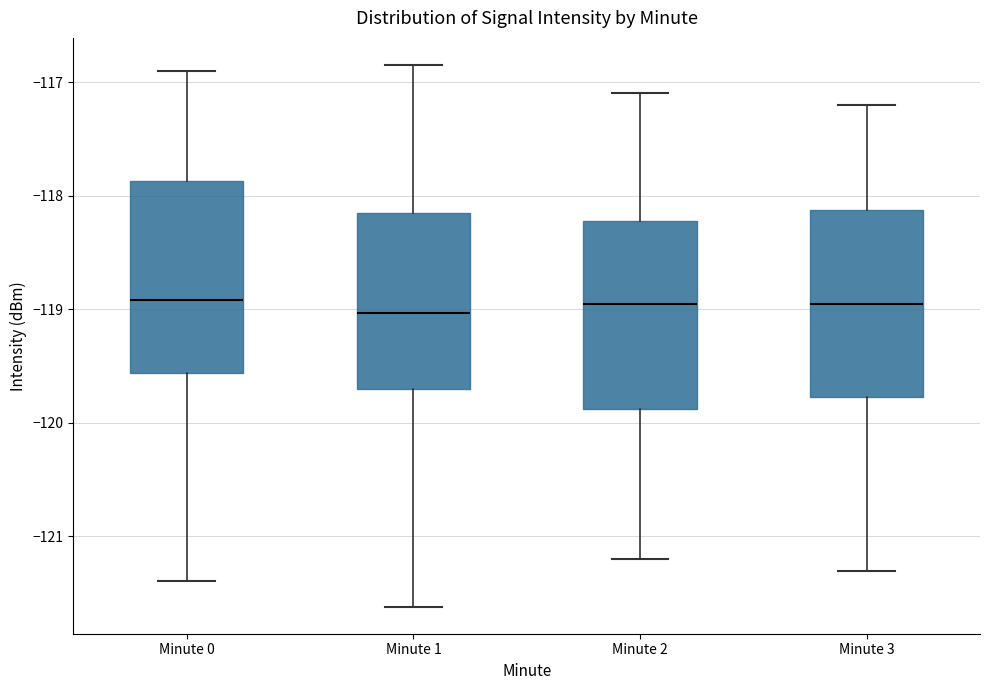

Where does the median line of the box for Minute 1 sit on the y-axis? The values are not printed on the chart, so give them approximately, as read against the axis.

-119.0